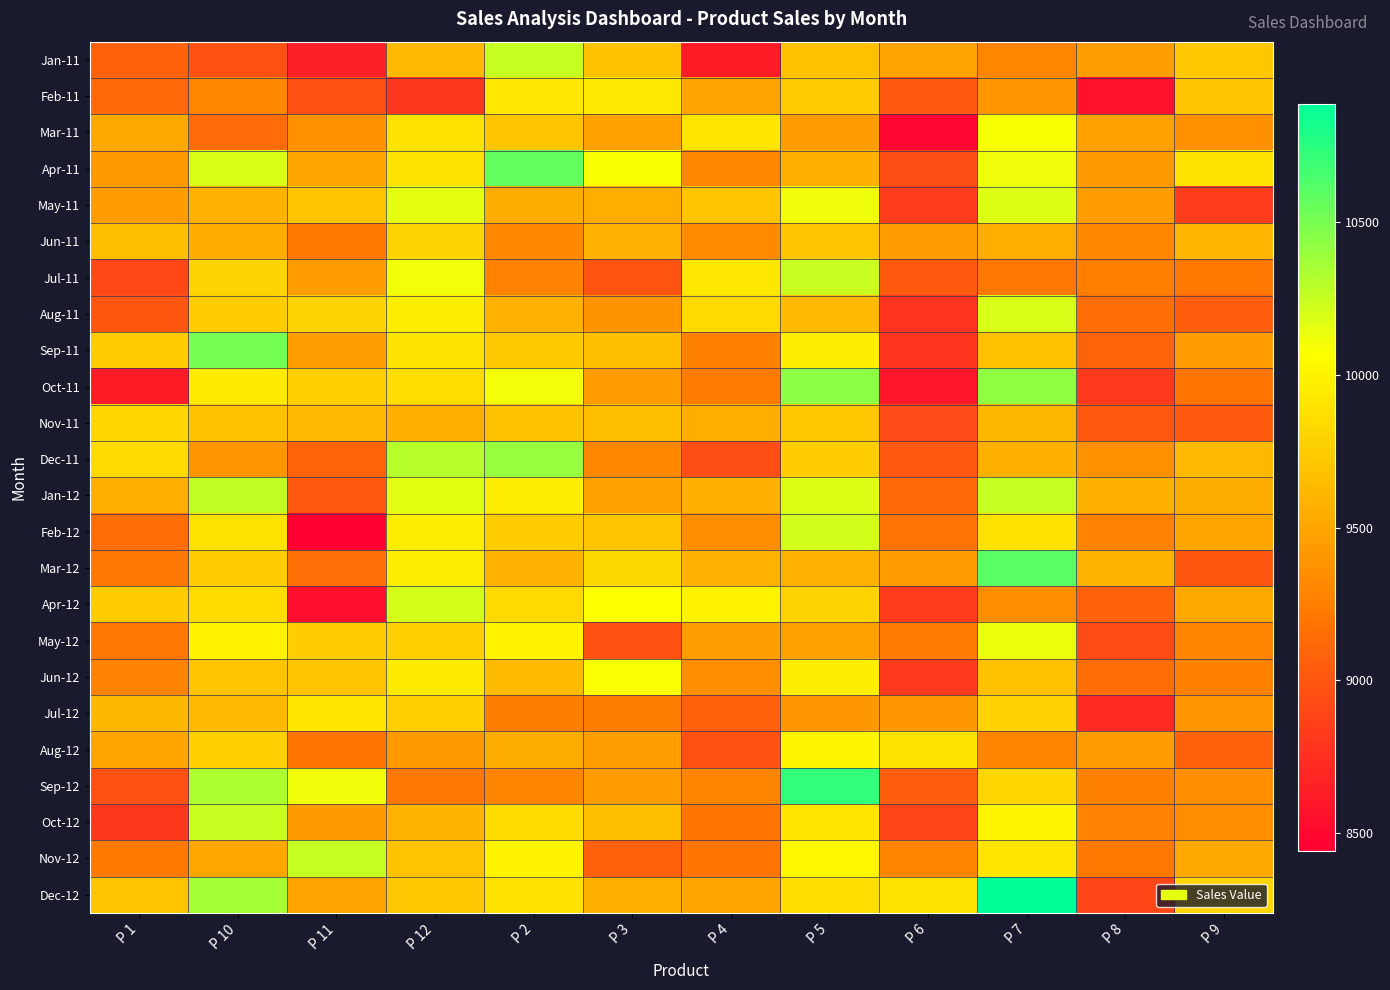

Reading right to left, what are all the values shown in this chart?

Jan-11: P 9=9719	P 8=9462	P 7=9310	P 6=9492	P 5=9673	P 4=8629	P 3=9679	P 2=10257	P 12=9635	P 11=8649	P 10=8972	P 1=9066
Feb-11: P 9=9695	P 8=8554	P 7=9400	P 6=9009	P 5=9734	P 4=9483	P 3=9923	P 2=9918	P 12=8797	P 11=8949	P 10=9302	P 1=9115
Mar-11: P 9=9366	P 8=9476	P 7=10094	P 6=8492	P 5=9452	P 4=9906	P 3=9480	P 2=9707	P 12=9890	P 11=9376	P 10=9137	P 1=9524
Apr-11: P 9=9895	P 8=9420	P 7=10123	P 6=8939	P 5=9571	P 4=9310	P 3=10087	P 2=10569	P 12=9897	P 11=9500	P 10=10195	P 1=9420
May-11: P 9=8824	P 8=9449	P 7=10177	P 6=8831	P 5=10115	P 4=9700	P 3=9553	P 2=9549	P 12=10156	P 11=9695	P 10=9585	P 1=9436
Jun-11: P 9=9608	P 8=9314	P 7=9552	P 6=9436	P 5=9688	P 4=9328	P 3=9596	P 2=9311	P 12=9790	P 11=9218	P 10=9540	P 1=9663
Jul-11: P 9=9224	P 8=9259	P 7=9210	P 6=9023	P 5=10246	P 4=9919	P 3=8979	P 2=9280	P 12=10110	P 11=9436	P 10=9795	P 1=8905
Aug-11: P 9=9051	P 8=9143	P 7=10193	P 6=8772	P 5=9628	P 4=9836	P 3=9378	P 2=9596	P 12=9969	P 11=9802	P 10=9760	P 1=9004
Sep-11: P 9=9450	P 8=9089	P 7=9676	P 6=8793	P 5=9969	P 4=9268	P 3=9664	P 2=9723	P 12=9901	P 11=9456	P 10=10512	P 1=9749
Oct-11: P 9=9190	P 8=8812	P 7=10425	P 6=8591	P 5=10438	P 4=9240	P 3=9438	P 2=10107	P 12=9863	P 11=9769	P 10=9938	P 1=8625
Nov-11: P 9=9016	P 8=9014	P 7=9617	P 6=8922	P 5=9719	P 4=9553	P 3=9652	P 2=9673	P 12=9561	P 11=9627	P 10=9680	P 1=9811
Dec-11: P 9=9627	P 8=9376	P 7=9572	P 6=9010	P 5=9756	P 4=8939	P 3=9309	P 2=10410	P 12=10299	P 11=9083	P 10=9403	P 1=9833
Jan-12: P 9=9546	P 8=9571	P 7=10249	P 6=9117	P 5=10174	P 4=9570	P 3=9482	P 2=9955	P 12=10165	P 11=9008	P 10=10272	P 1=9563
Feb-12: P 9=9499	P 8=9273	P 7=9885	P 6=9173	P 5=10210	P 4=9358	P 3=9696	P 2=9754	P 12=9961	P 11=8441	P 10=9902	P 1=9156
Mar-12: P 9=8998	P 8=9600	P 7=10601	P 6=9436	P 5=9588	P 4=9583	P 3=9819	P 2=9579	P 12=9964	P 11=9166	P 10=9755	P 1=9215
Apr-12: P 9=9516	P 8=9073	P 7=9343	P 6=8830	P 5=9791	P 4=9994	P 3=10070	P 2=9834	P 12=10202	P 11=8543	P 10=9854	P 1=9745
May-12: P 9=9295	P 8=8937	P 7=10131	P 6=9238	P 5=9464	P 4=9461	P 3=8969	P 2=9994	P 12=9769	P 11=9754	P 10=9991	P 1=9207
Jun-12: P 9=9268	P 8=9148	P 7=9683	P 6=8810	P 5=9965	P 4=9340	P 3=10076	P 2=9644	P 12=9947	P 11=9691	P 10=9694	P 1=9278
Jul-12: P 9=9400	P 8=8718	P 7=9787	P 6=9411	P 5=9407	P 4=9063	P 3=9247	P 2=9253	P 12=9763	P 11=9904	P 10=9635	P 1=9623
Aug-12: P 9=9081	P 8=9449	P 7=9300	P 6=9903	P 5=10010	P 4=8962	P 3=9457	P 2=9542	P 12=9422	P 11=9194	P 10=9770	P 1=9496
Sep-12: P 9=9357	P 8=9268	P 7=9813	P 6=9044	P 5=10718	P 4=9283	P 3=9454	P 2=9289	P 12=9209	P 11=10120	P 10=10333	P 1=8970
Oct-12: P 9=9344	P 8=9275	P 7=10014	P 6=8890	P 5=9911	P 4=9201	P 3=9660	P 2=9850	P 12=9607	P 11=9430	P 10=10242	P 1=8797
Nov-12: P 9=9521	P 8=9220	P 7=9907	P 6=9286	P 5=10026	P 4=9191	P 3=9059	P 2=9991	P 12=9692	P 11=10254	P 10=9505	P 1=9228
Dec-12: P 9=9814	P 8=8898	P 7=10888	P 6=9898	P 5=9857	P 4=9500	P 3=9563	P 2=9889	P 12=9713	P 11=9487	P 10=10359	P 1=9700